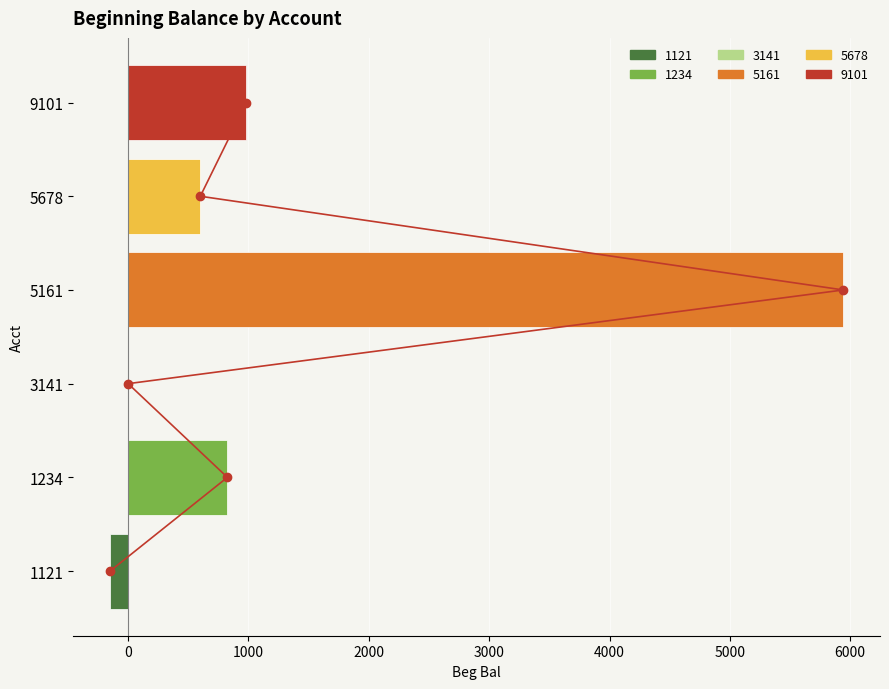

What position from the left is 4000?

6